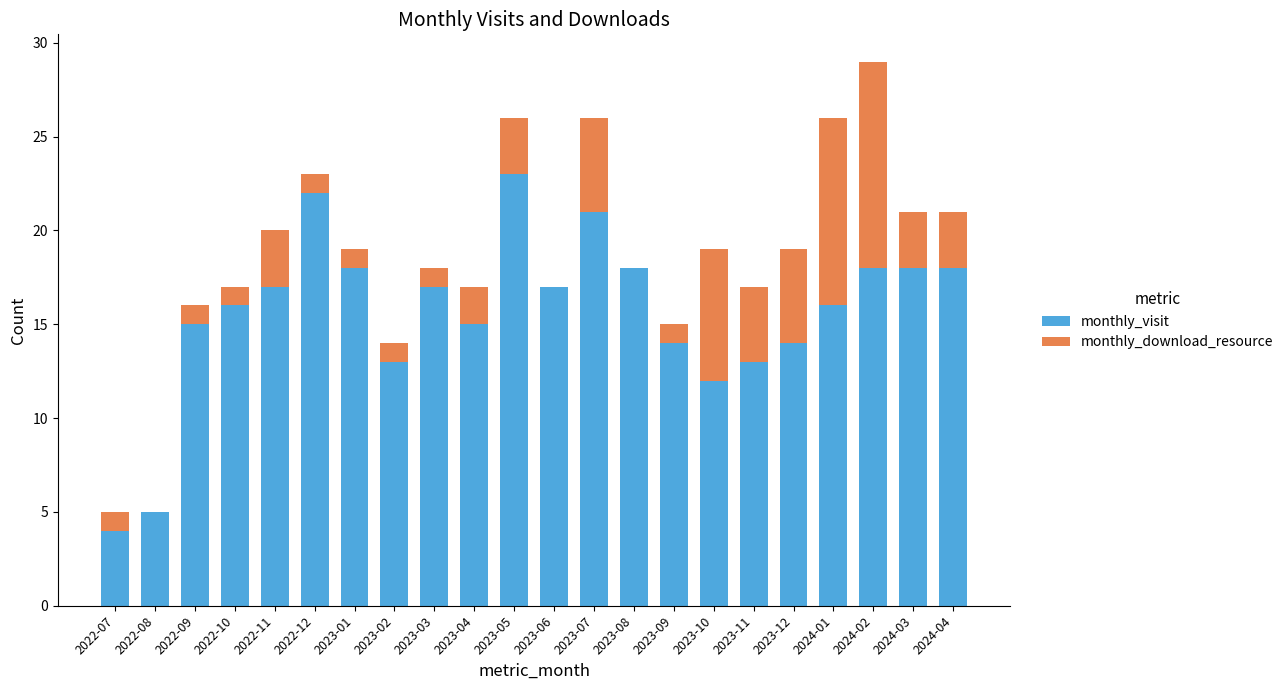

At which category is the sum across all series the highest?

2024-02